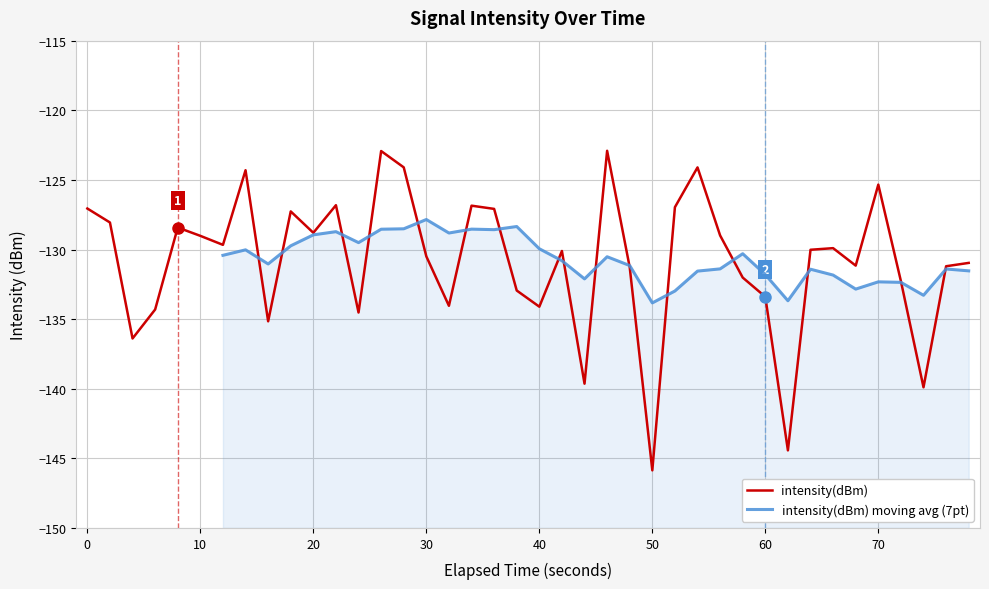

The value of intensity(dBm) at 50 is -145.9. True or false?

True